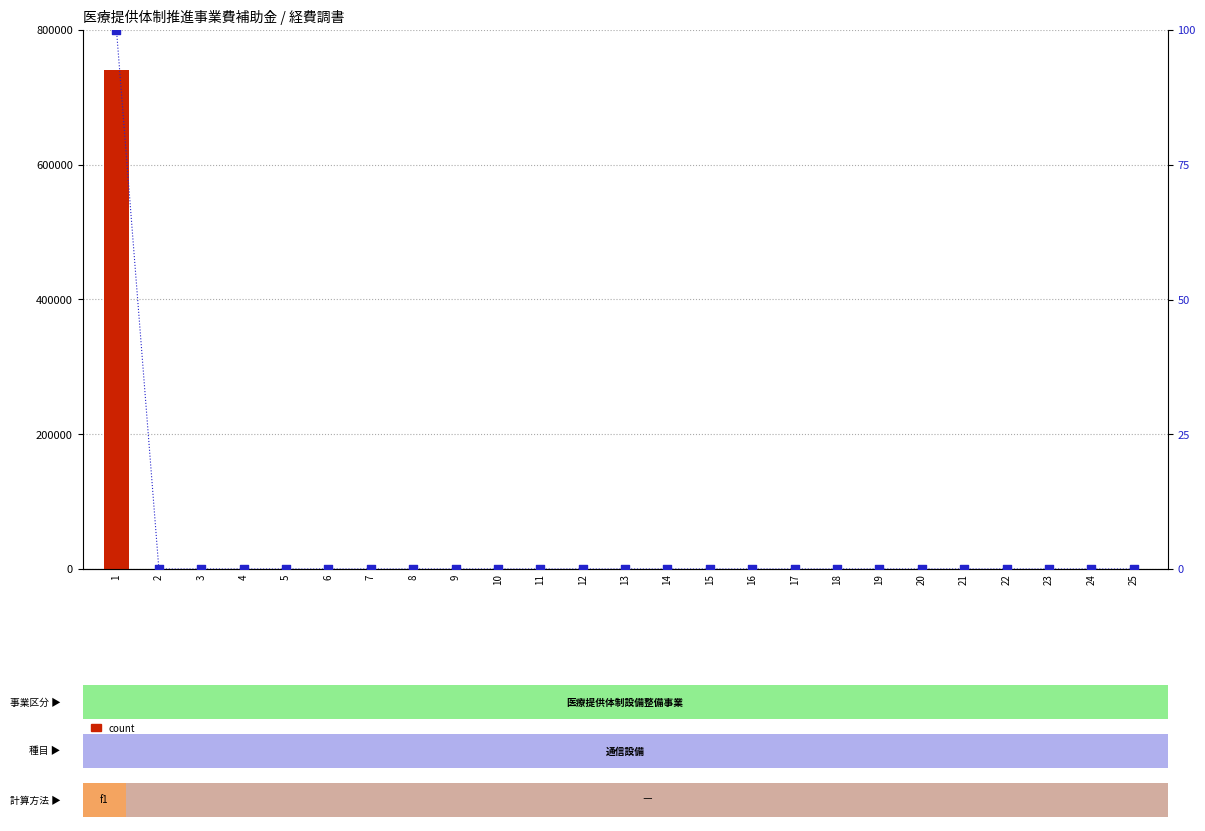

Which series has the largest total across all categories?

count